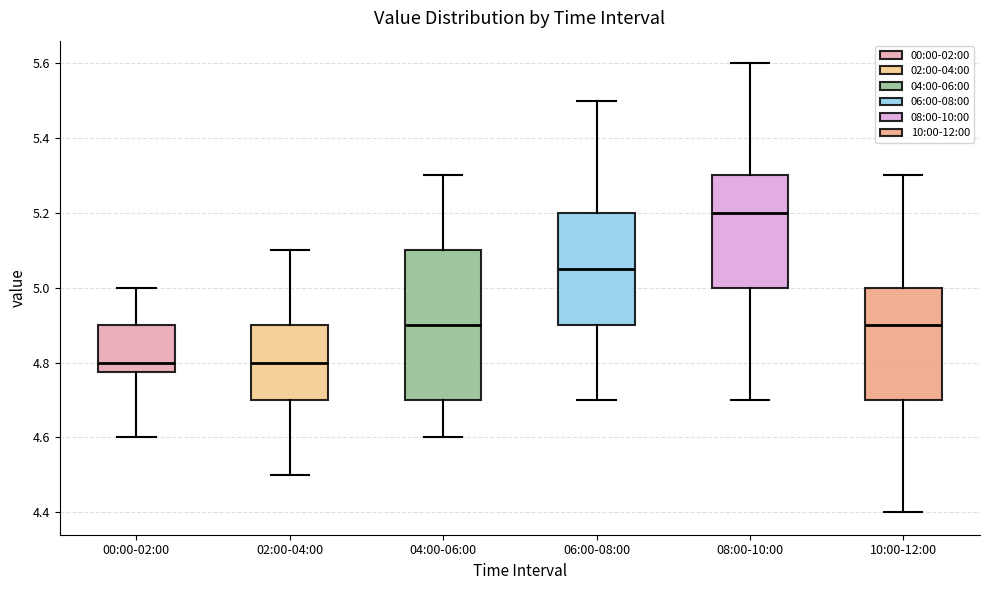

Reading left to right, transcribe this box plot: for each box, give where its median line is, the range the box spans, and where its two whiskers end, as read against the y-axis. The values are not printed on the chart, so give them approximately, as read against the axis.

00:00-02:00: median 4.80, box 4.78 to 4.90, whiskers 4.60 to 5.00
02:00-04:00: median 4.80, box 4.70 to 4.90, whiskers 4.50 to 5.10
04:00-06:00: median 4.90, box 4.70 to 5.10, whiskers 4.60 to 5.30
06:00-08:00: median 5.06, box 4.90 to 5.20, whiskers 4.70 to 5.50
08:00-10:00: median 5.20, box 5.00 to 5.30, whiskers 4.70 to 5.60
10:00-12:00: median 4.90, box 4.70 to 5.00, whiskers 4.40 to 5.30